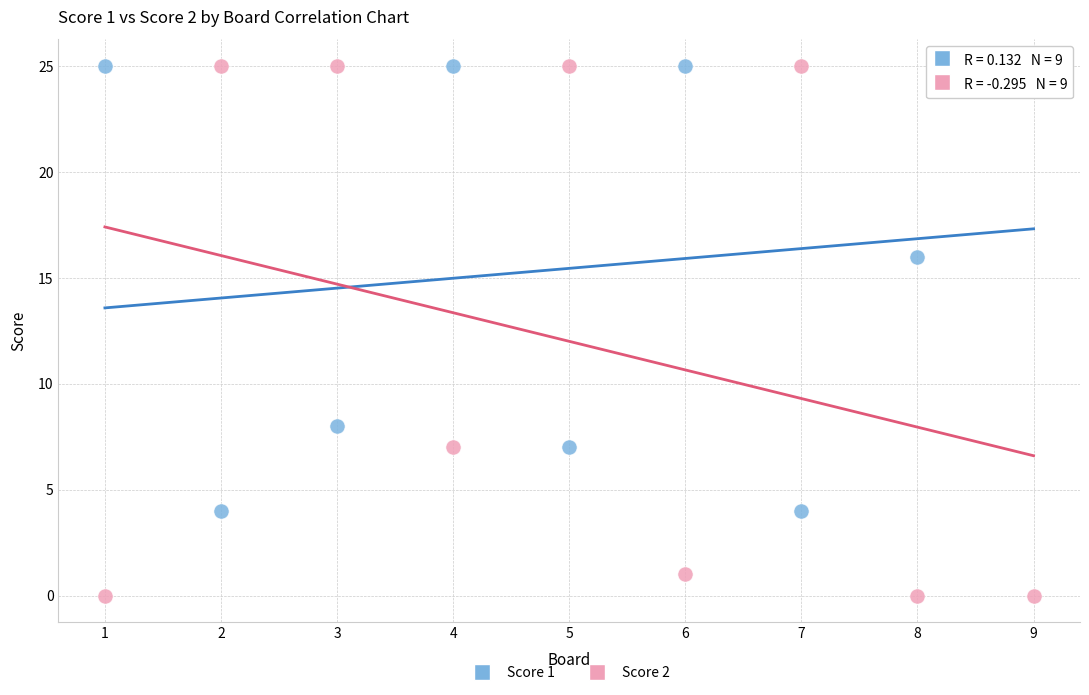

Which series contains the lowest Y value?

Score 2